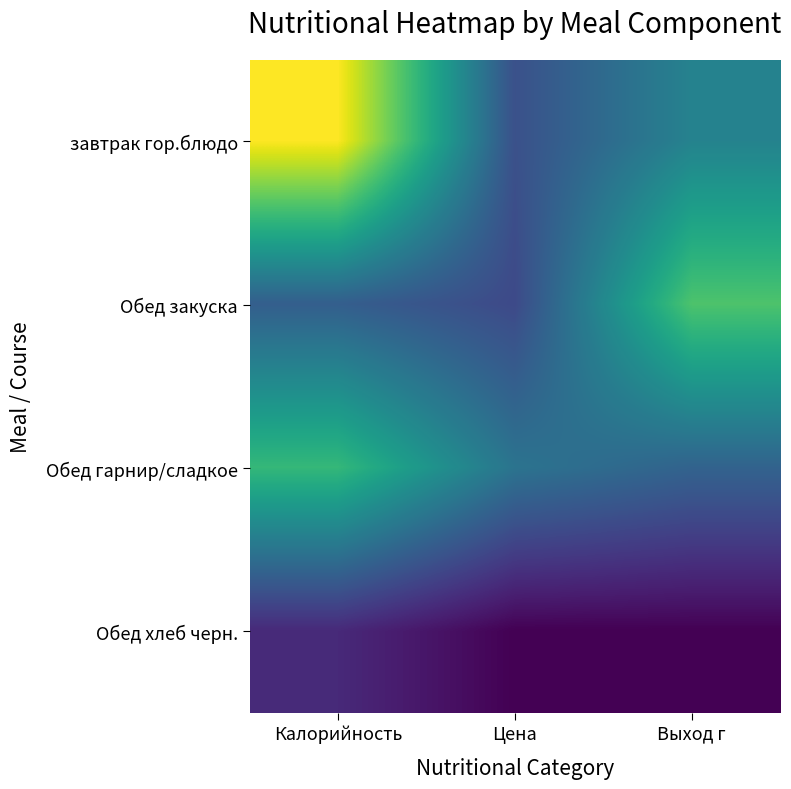

Between Выход г and Калорийность, which is larger?

Калорийность